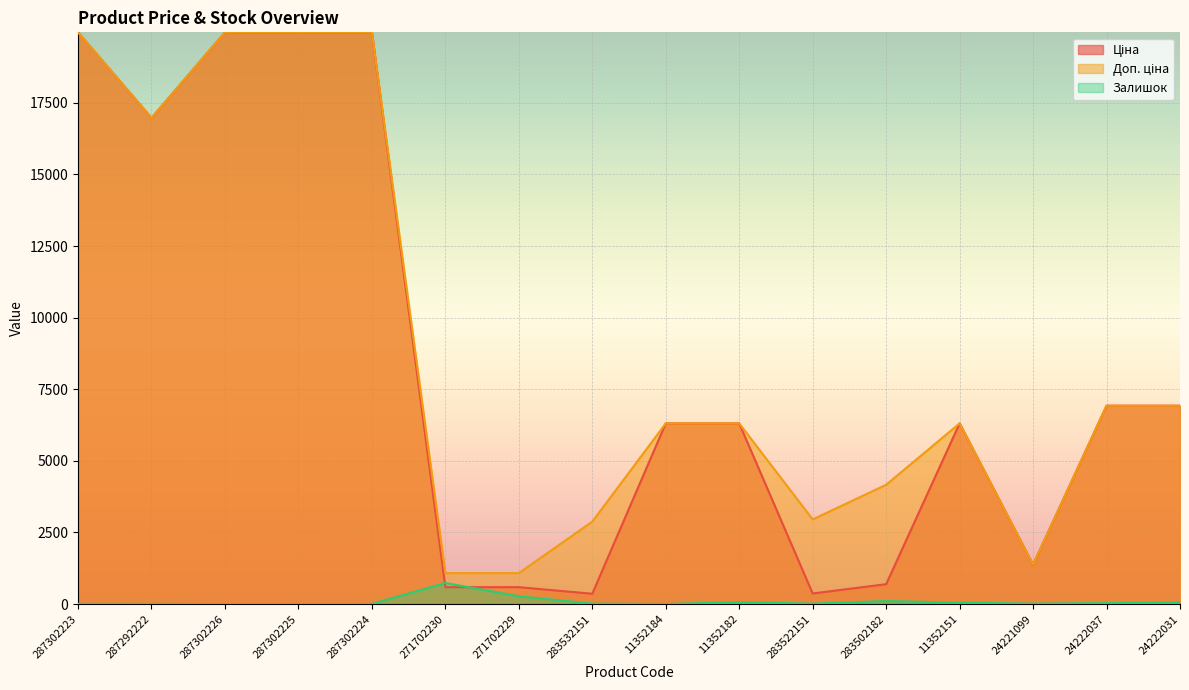

What is the label of the 2nd point from the left?

287292222